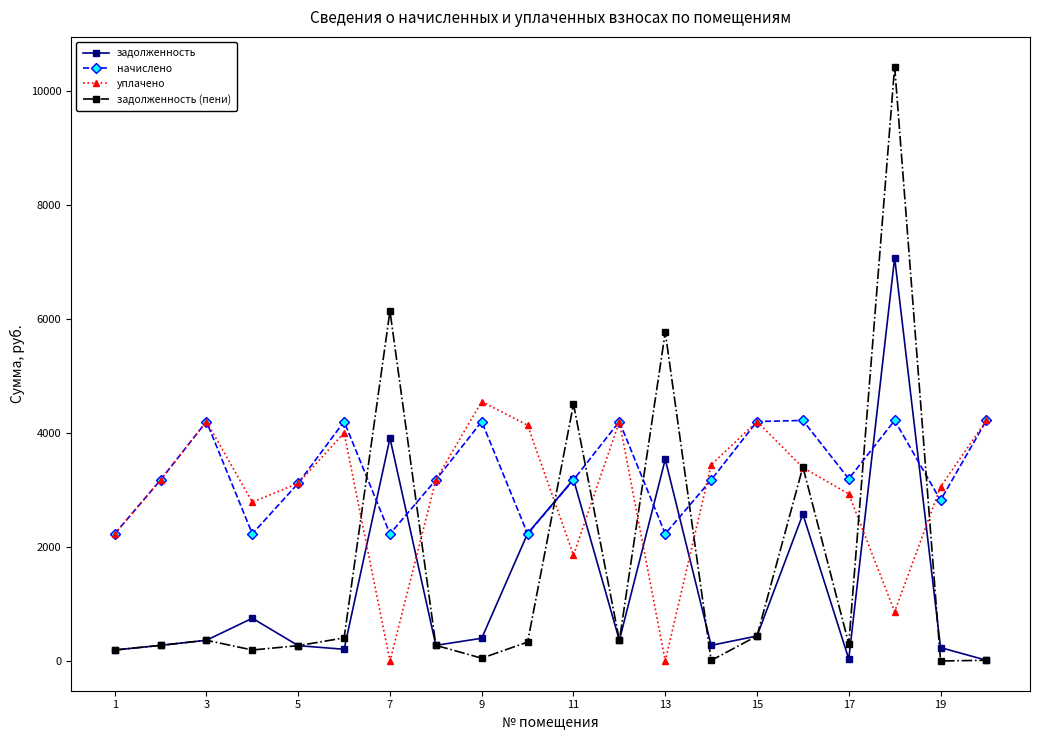

What is the lowest value of the начислено series?

2229.1